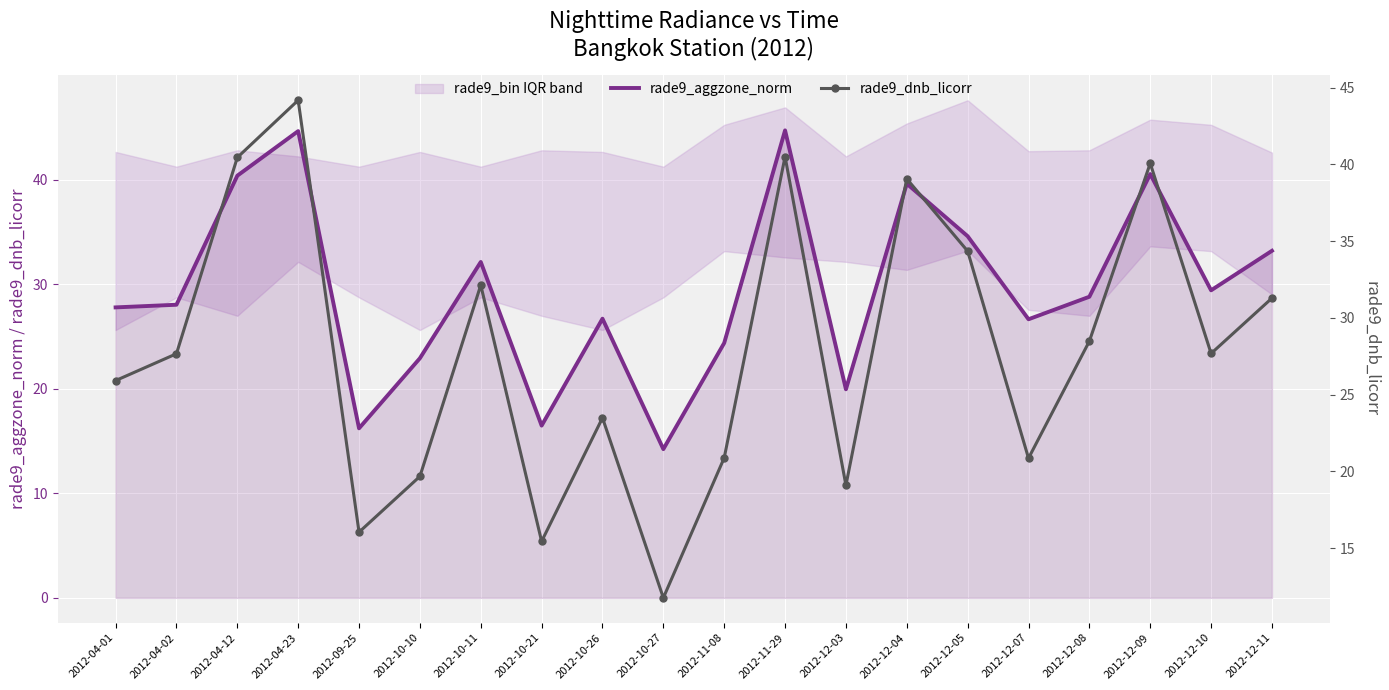

True or false: rade9_dnb_licorr and rade9_aggzone_norm intersect in this chart.

True